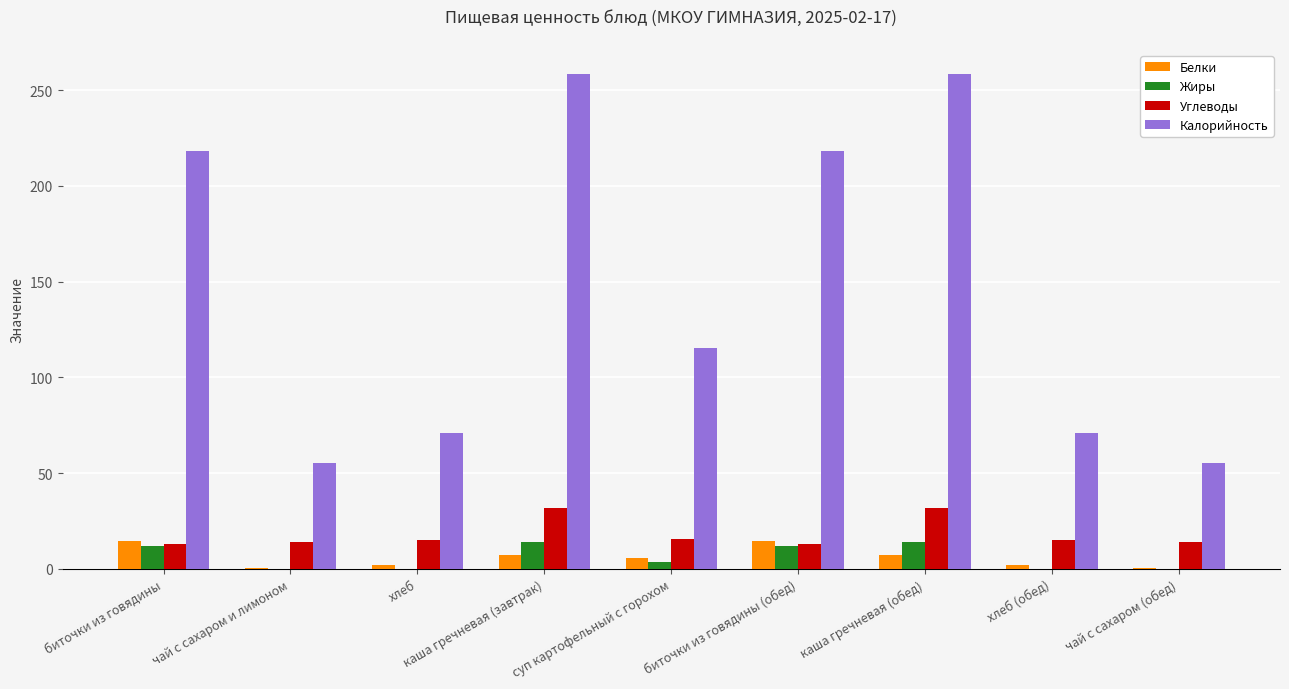

What is the sum of the Углеводы values at каша гречневая (обед) and хлеб (обед)?

46.6